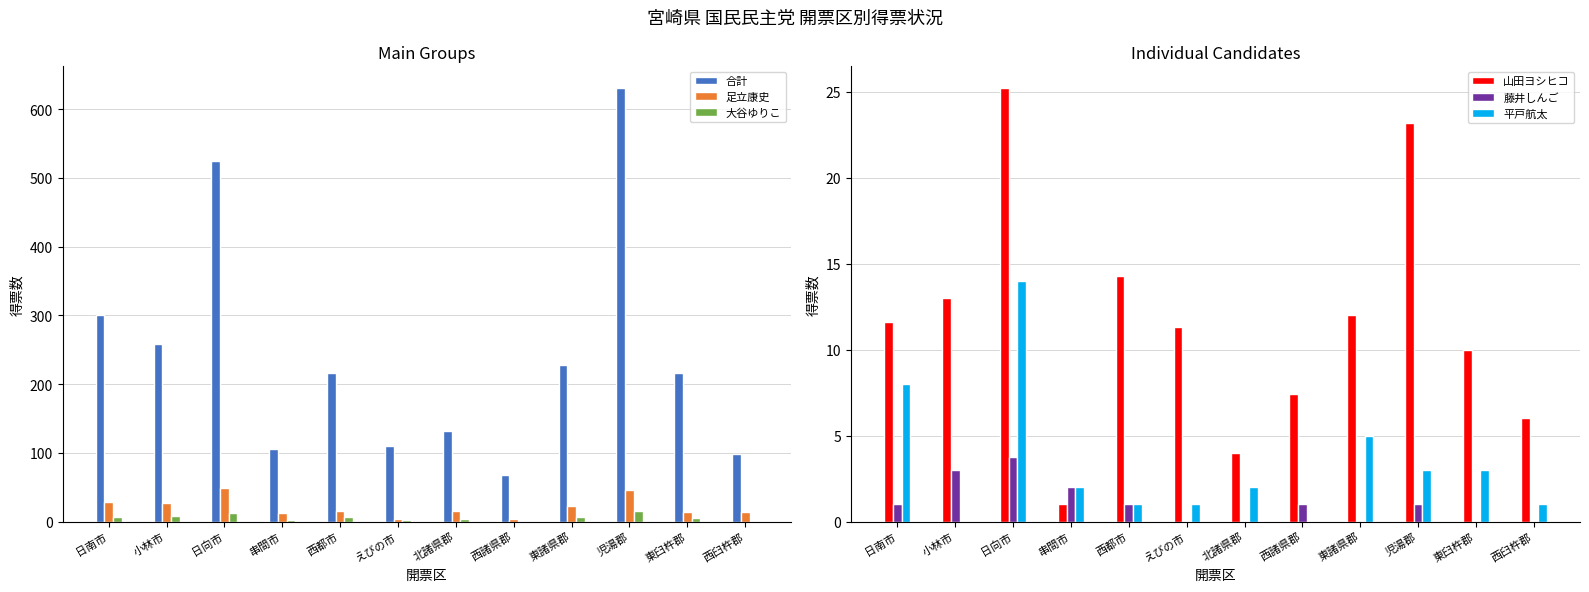

Is it true that 山田ヨシヒコ equals 0.3 at 串間市?

False